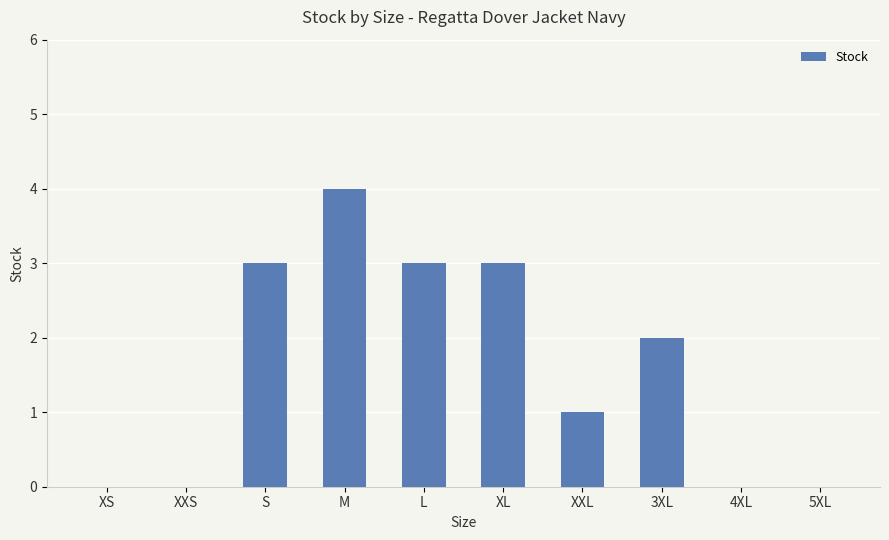

How many series are shown in this chart?

1